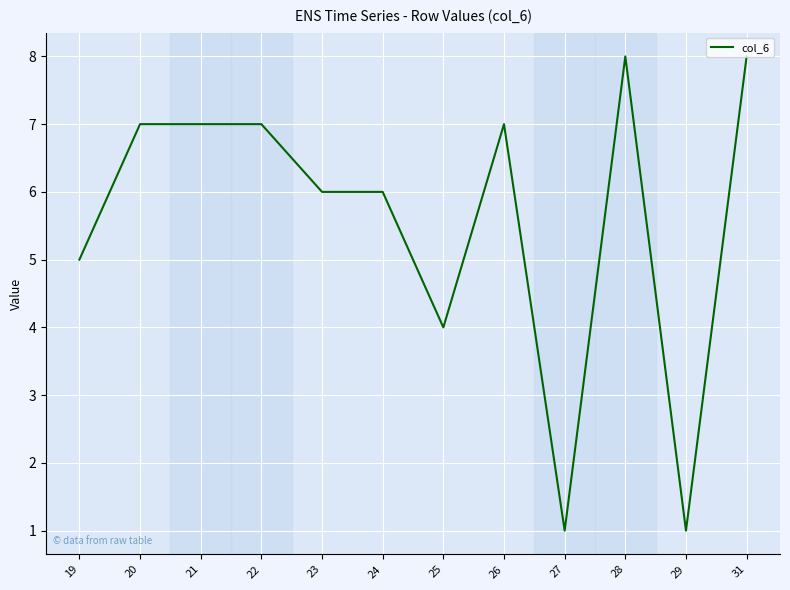

What is the difference between the values at 27 and 19?

4